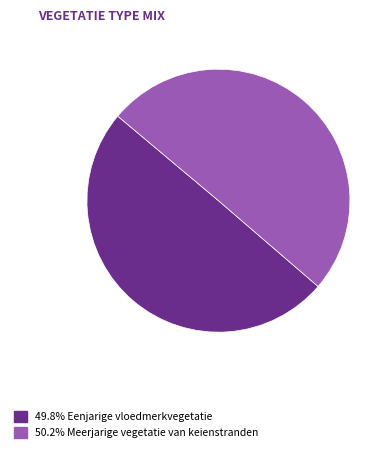

How many segments does this pie chart have?

2